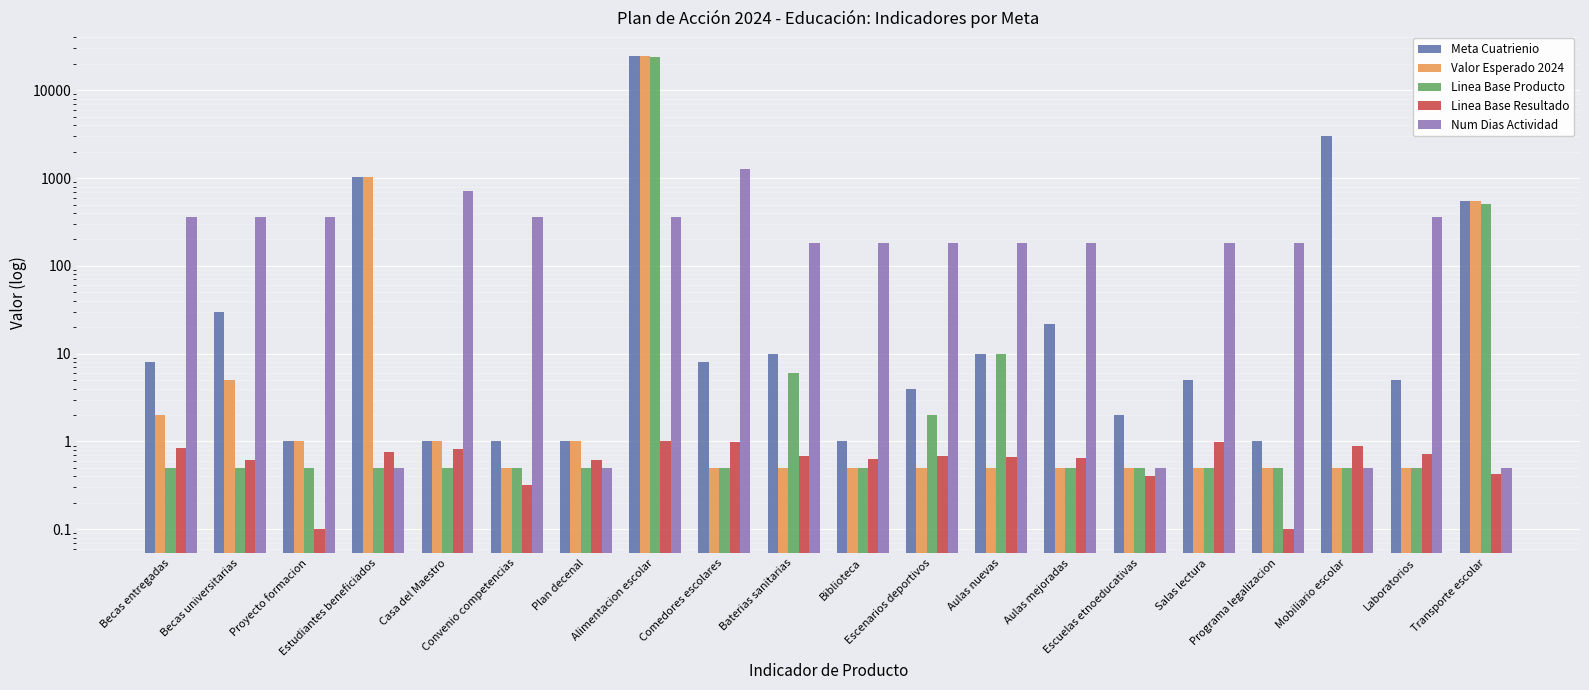

What are all the series names shown in the legend?

Meta Cuatrienio, Valor Esperado 2024, Linea Base Producto, Linea Base Resultado, Num Dias Actividad